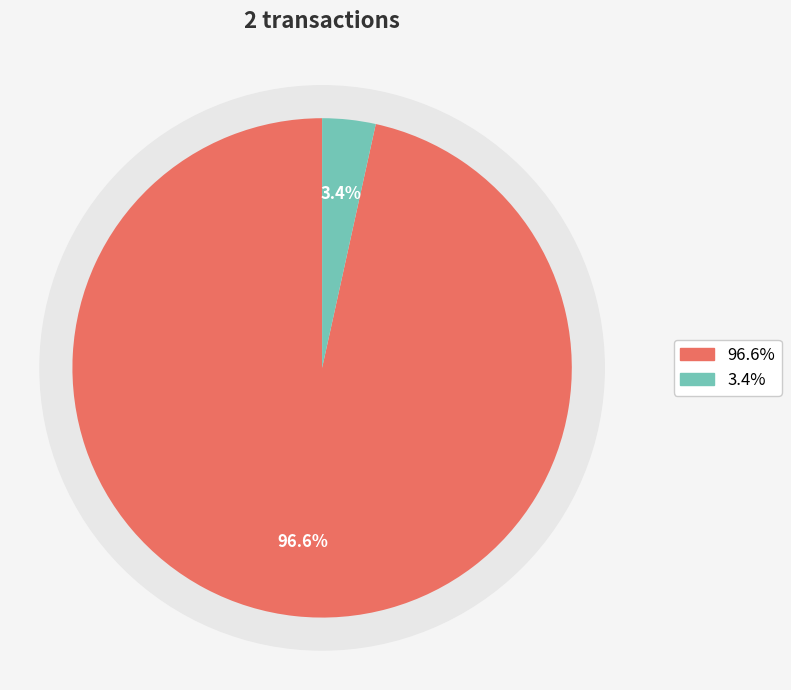

True or false: Regular (io_index=56) accounts for 97% of the total.

True